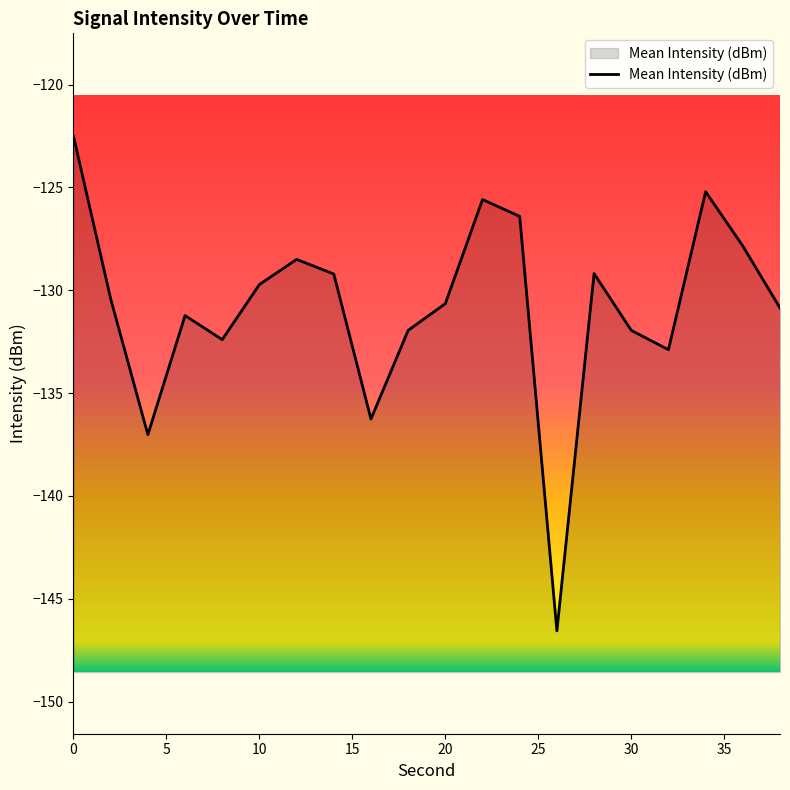

Between 32 and 12, which is larger?

12